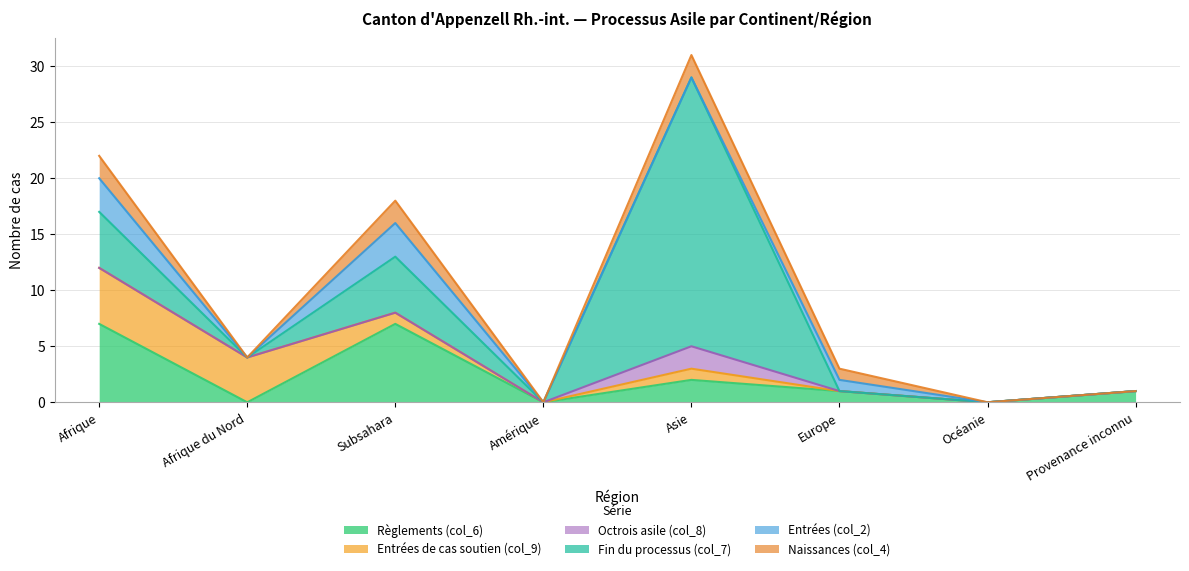

True or false: Entrées de cas soutien (col_9) and Octrois asile (col_8) intersect in this chart.

False